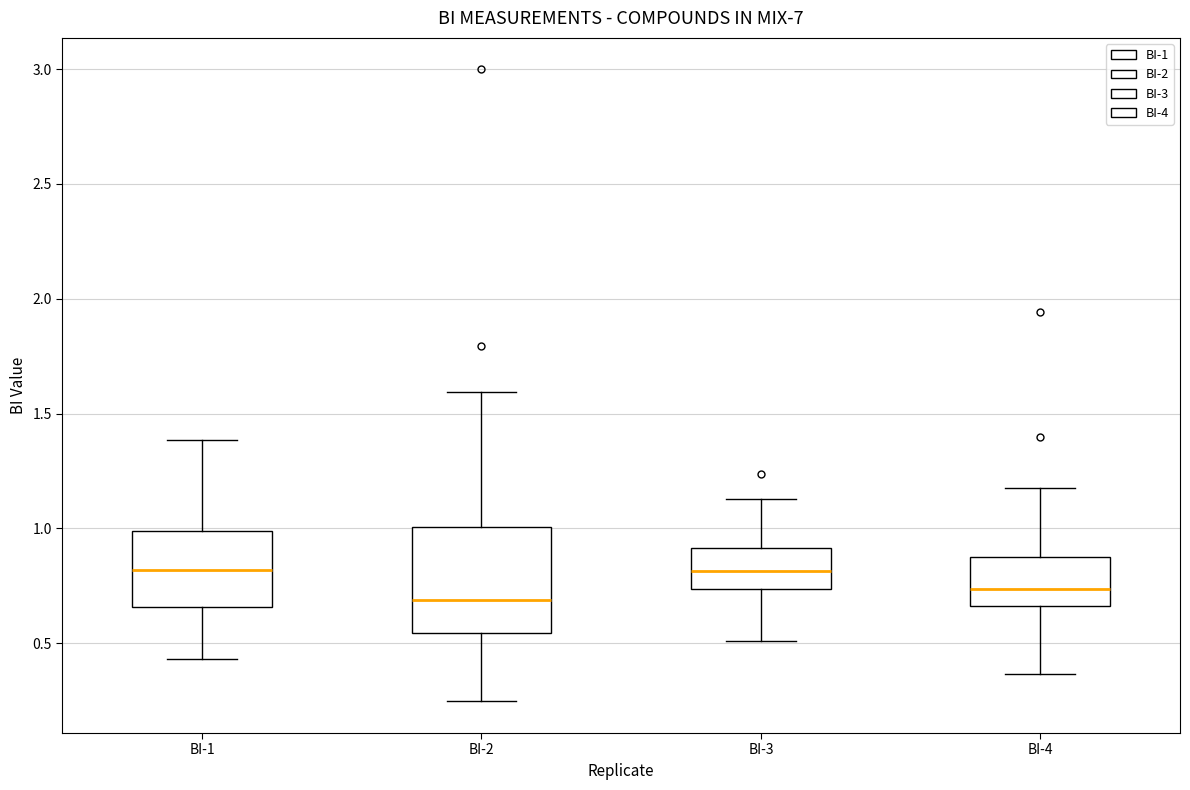

Reading left to right, transcribe this box plot: for each box, give where its median line is, the range the box spans, and where its two whiskers end, as read against the y-axis. The values are not printed on the chart, so give them approximately, as read against the axis.

BI-1: median 0.80, box 0.65 to 1.00, whiskers 0.45 to 1.40
BI-2: median 0.70, box 0.55 to 1.00, whiskers 0.25 to 1.60
BI-3: median 0.80, box 0.75 to 0.90, whiskers 0.50 to 1.15
BI-4: median 0.75, box 0.65 to 0.85, whiskers 0.35 to 1.15